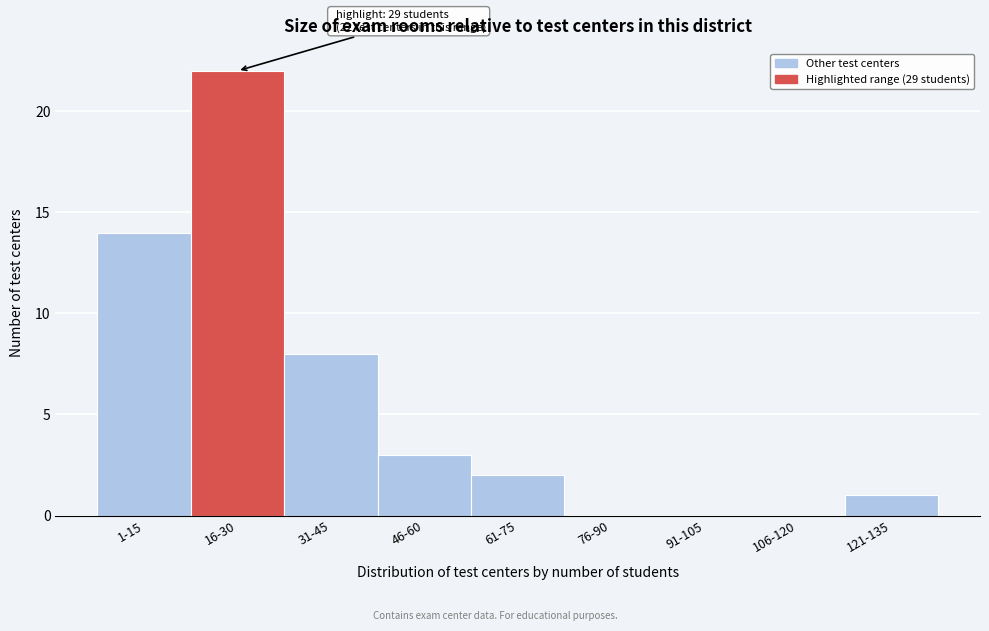

Reading right to left, list all the values displayed in this chart.

121-135=1	106-120=0	91-105=0	76-90=0	61-75=2	46-60=3	31-45=8	16-30=22	1-15=14